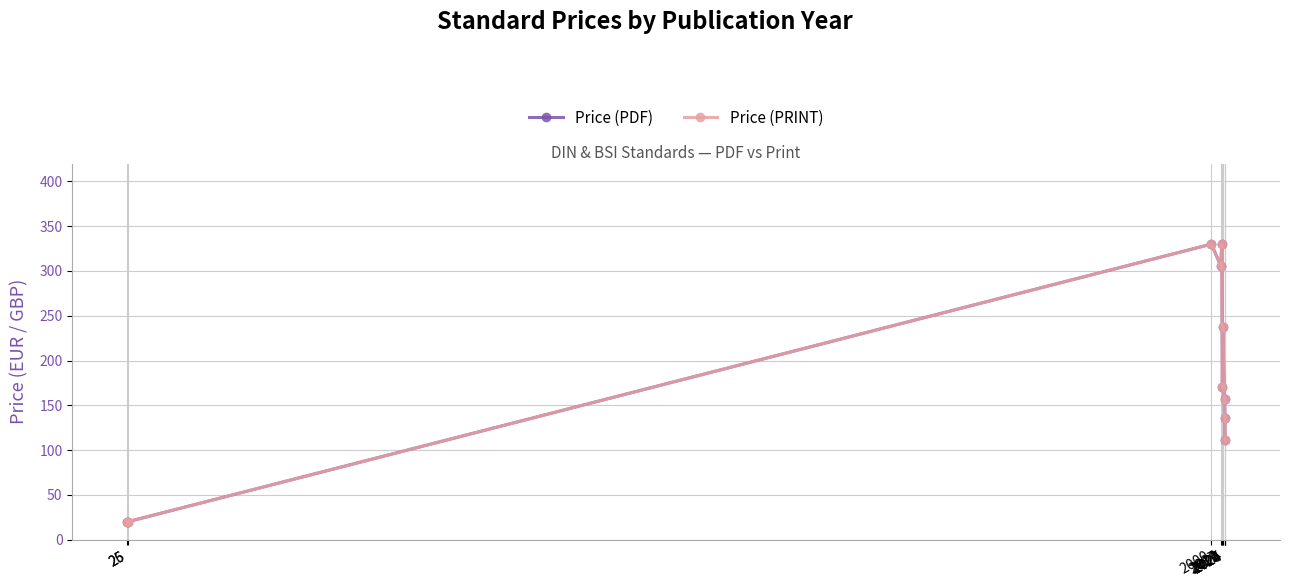

Is it true that Price (PDF) equals 330.0 at 2019?

True